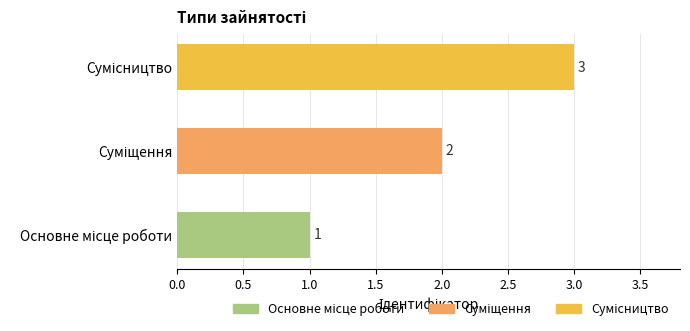

What is the greatest value displayed?

3